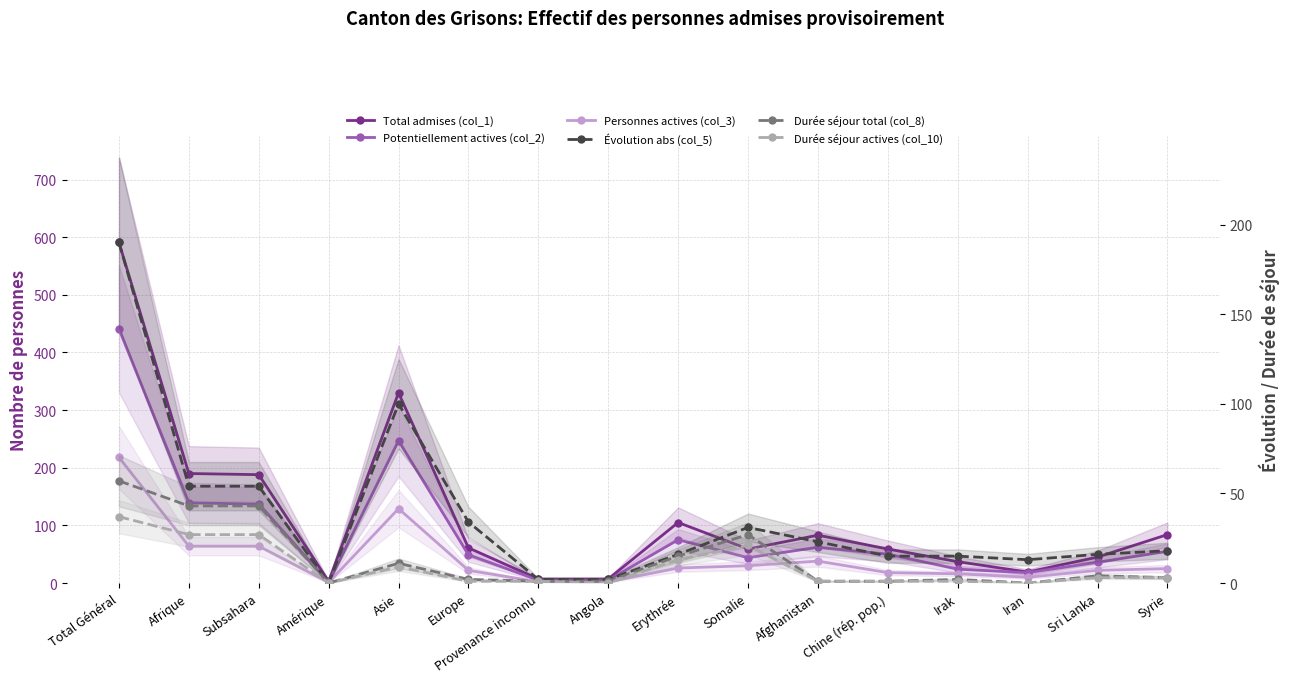

What position from the left is Afghanistan?

11